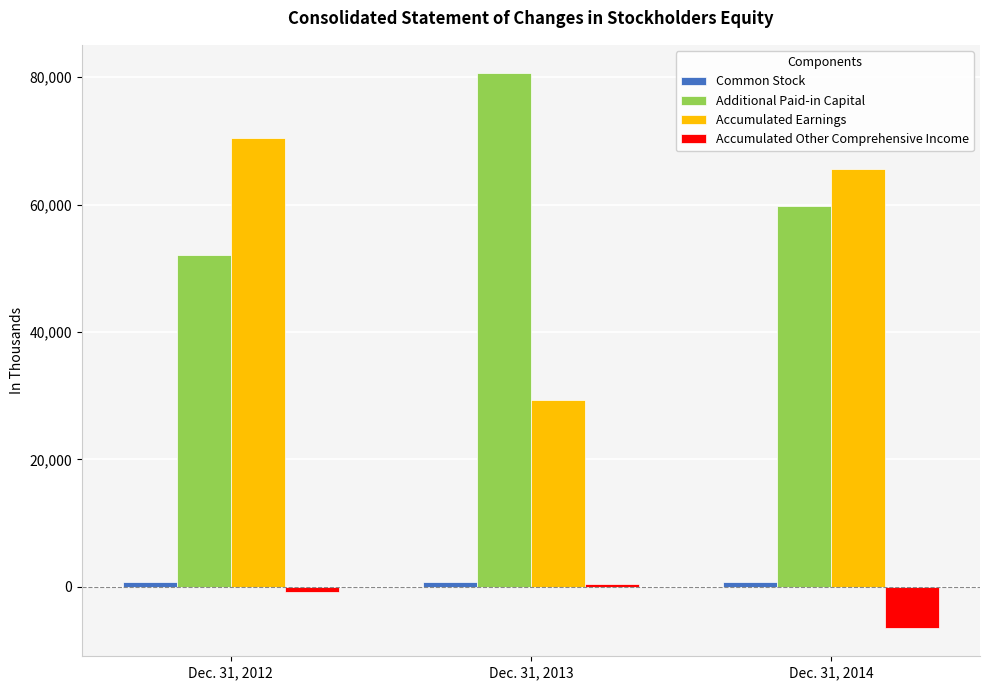

Which series has the largest total across all categories?

Additional Paid-in Capital